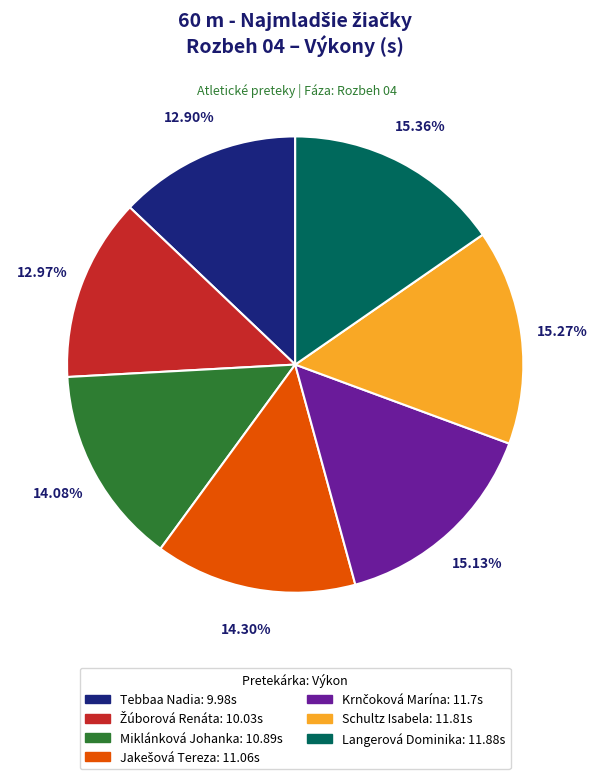

Is there any slice that represents more than half of the pie?

No